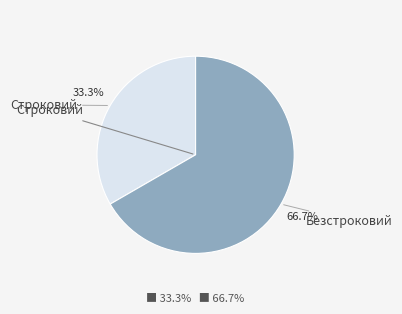

Count the number of slices in the pie.

2